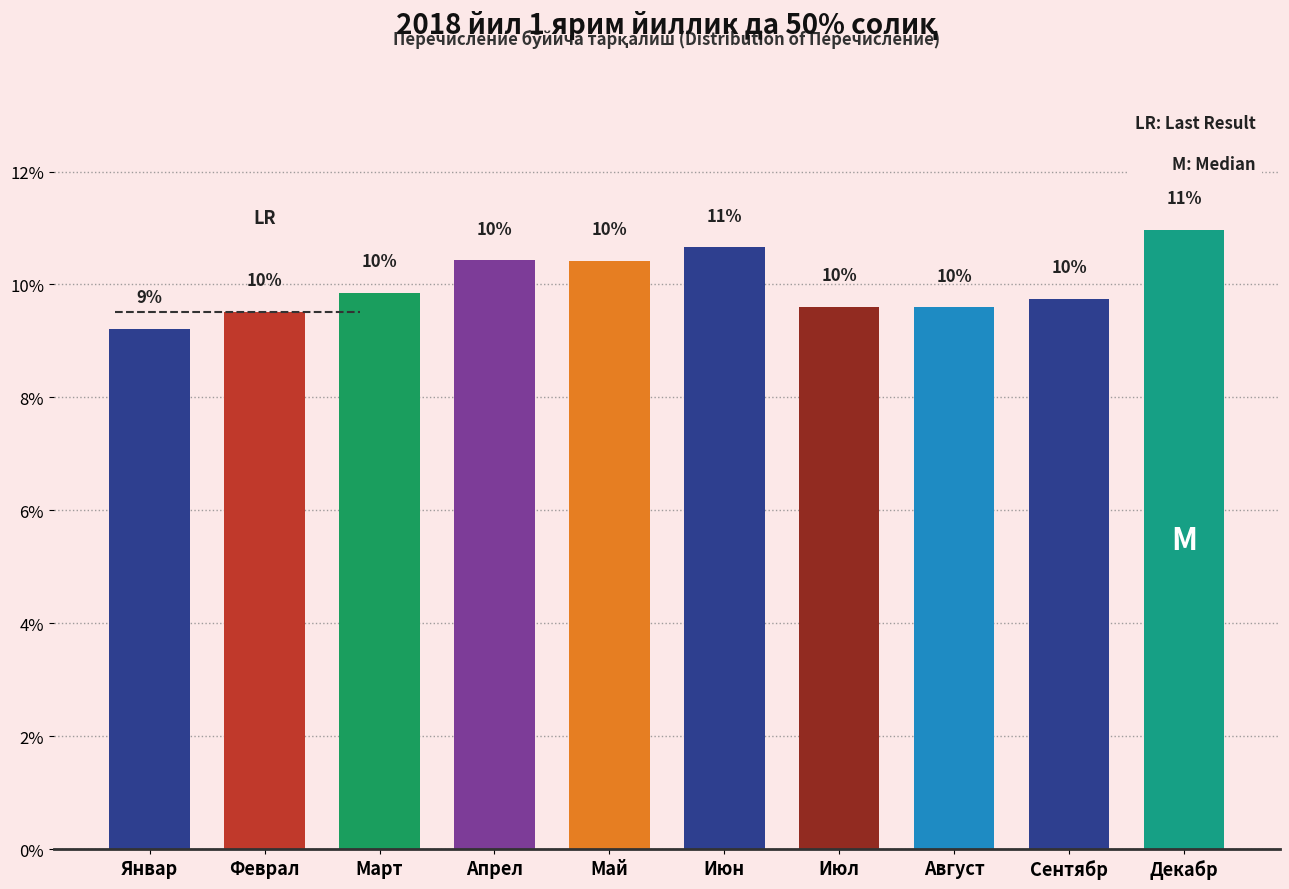

Are the bars horizontal?

No